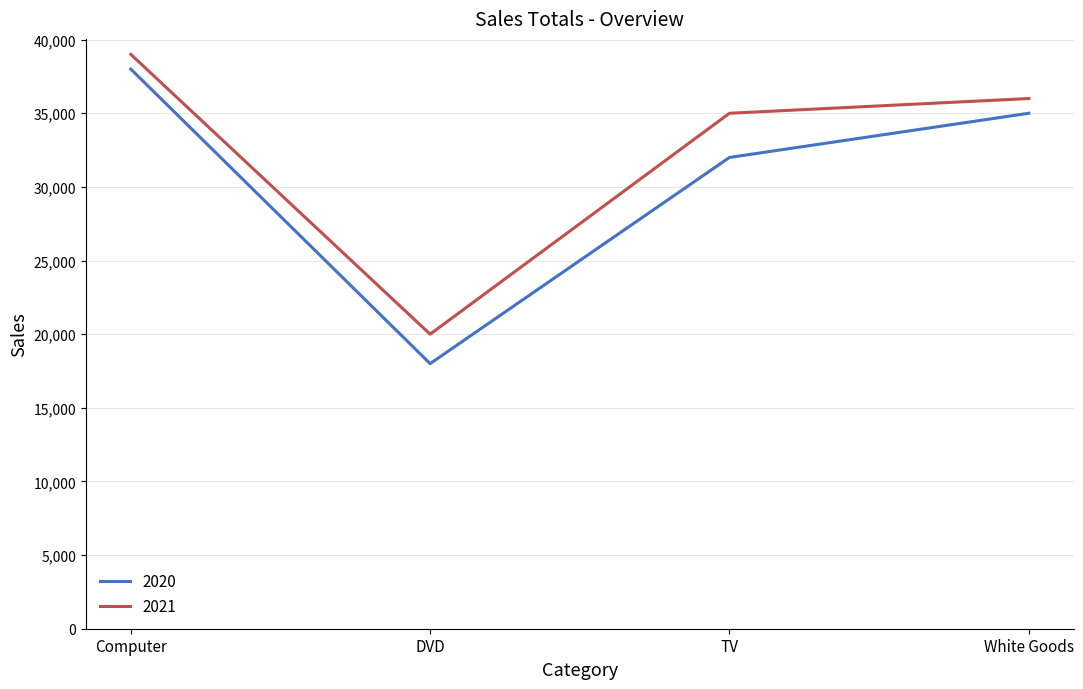

Which label corresponds to the largest value in the chart?

Computer